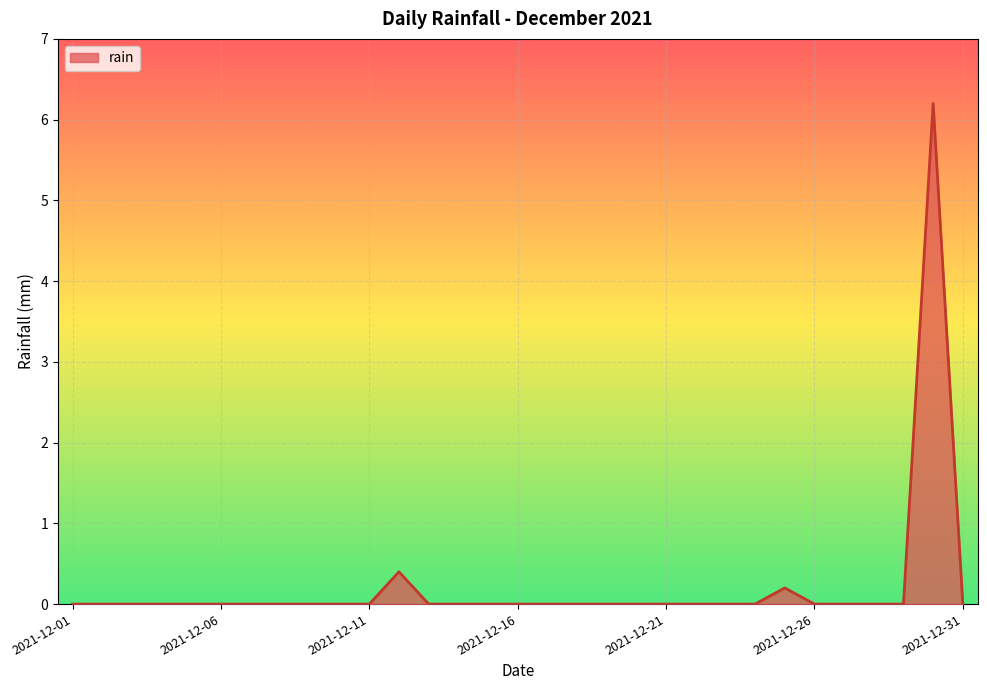

How many lines are shown in the chart?

1